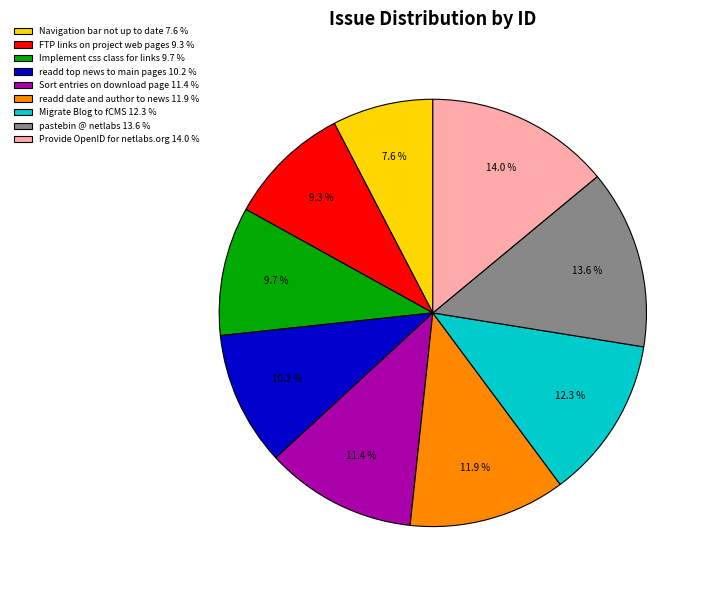

Is there any slice that represents more than half of the pie?

No